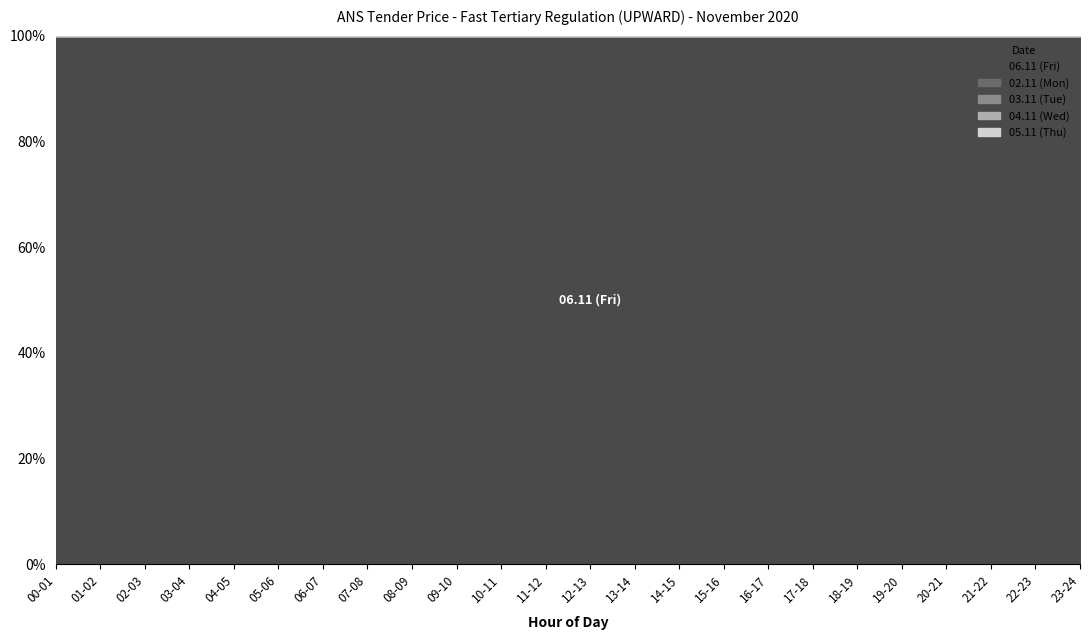

What is the label of the 14th point from the left?

13-14